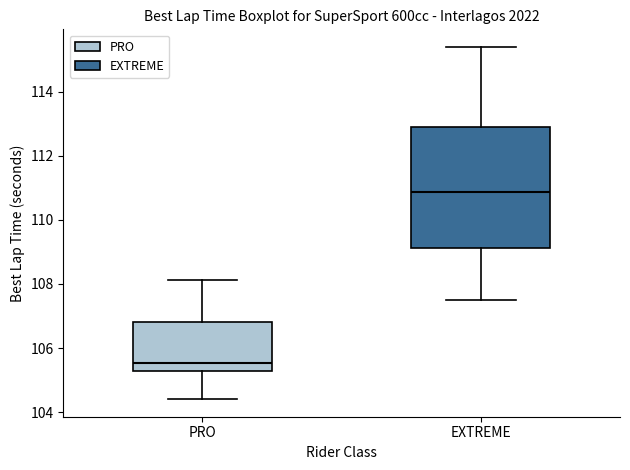

Where does the lower whisker of the box for PRO end on the y-axis? The values are not printed on the chart, so give them approximately, as read against the axis.

104.4